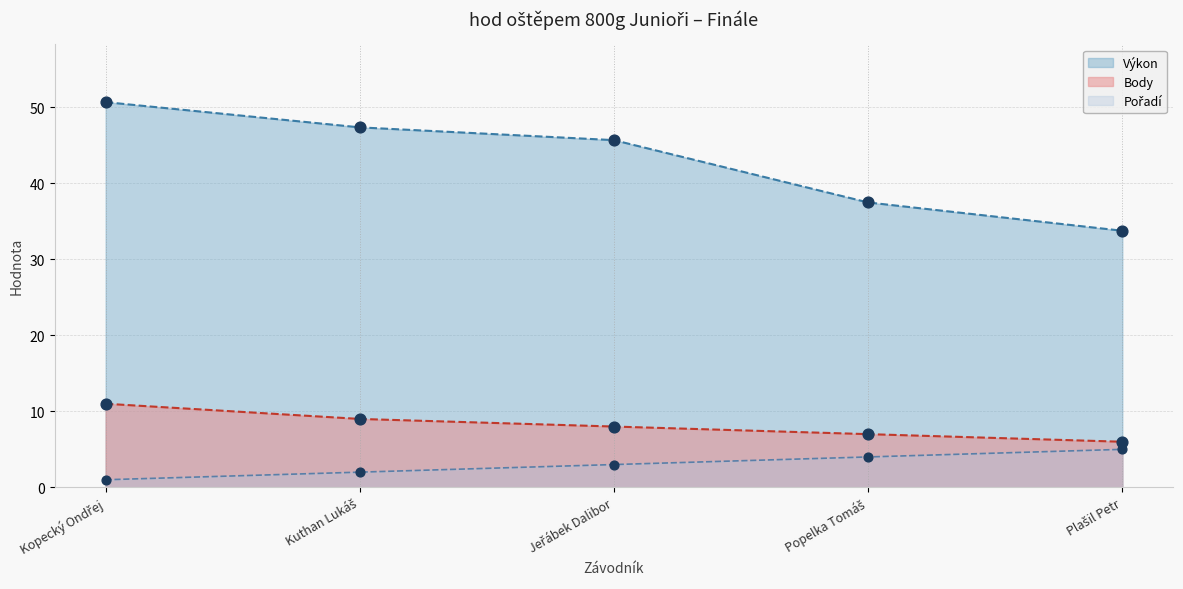

At which category is the sum across all series the highest?

Kopecký Ondřej